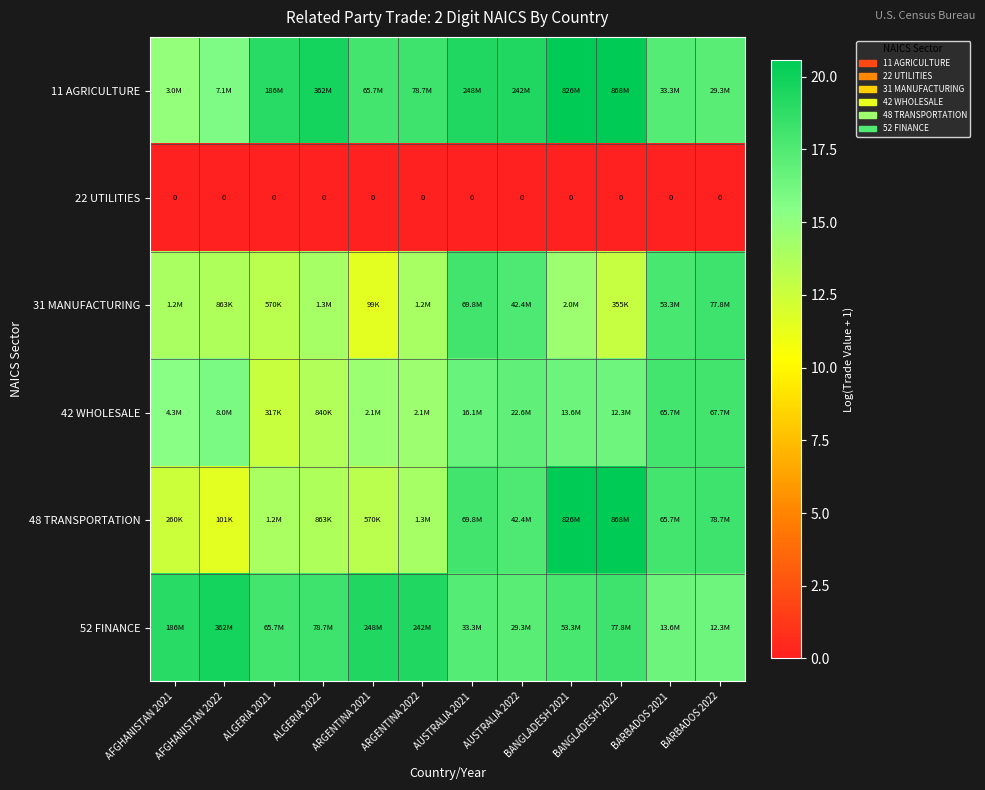

List the labels in order of 22 UTILITIES value, largest first.

AFGHANISTAN 2021, AFGHANISTAN 2022, ALGERIA 2021, ALGERIA 2022, ARGENTINA 2021, ARGENTINA 2022, AUSTRALIA 2021, AUSTRALIA 2022, BANGLADESH 2021, BANGLADESH 2022, BARBADOS 2021, BARBADOS 2022